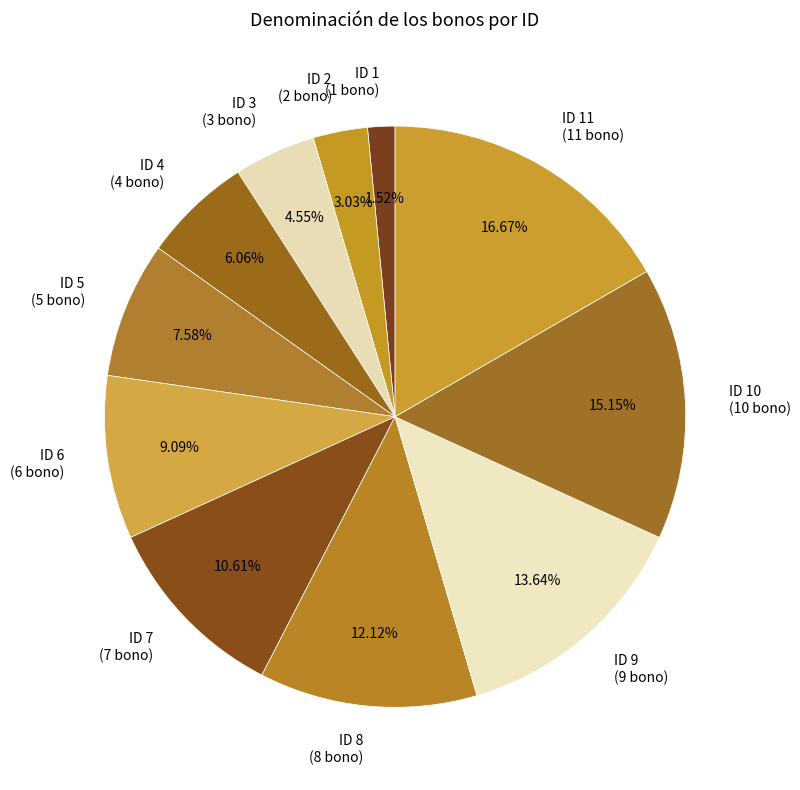

Do ID 10 (10 bono) and ID 2 (2 bono) together represent more than half of the pie?

No